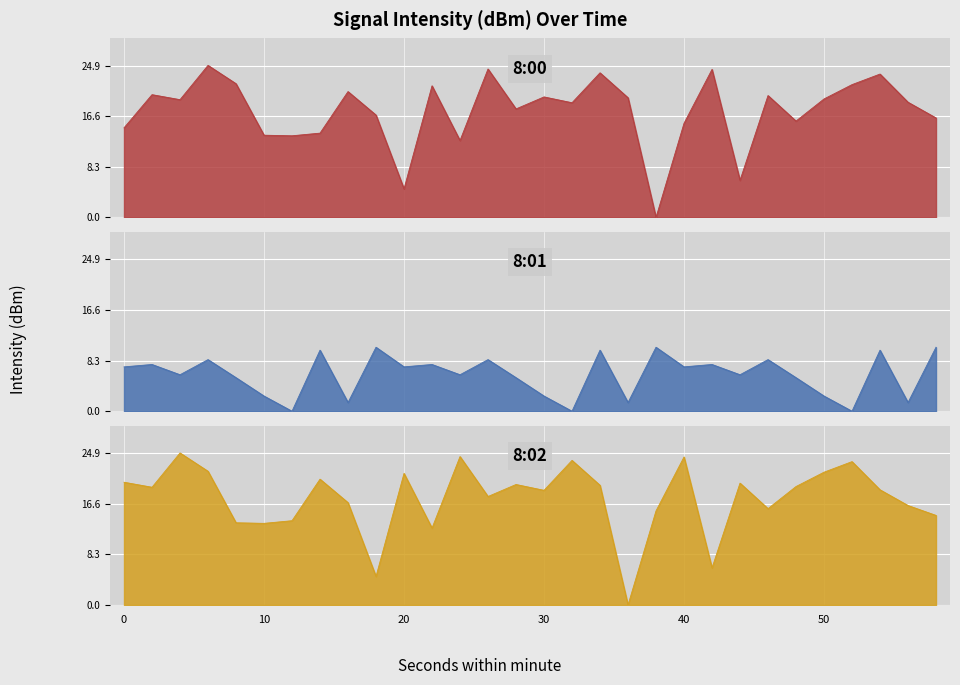

How many values in the 8:02 series exceed 19?

15